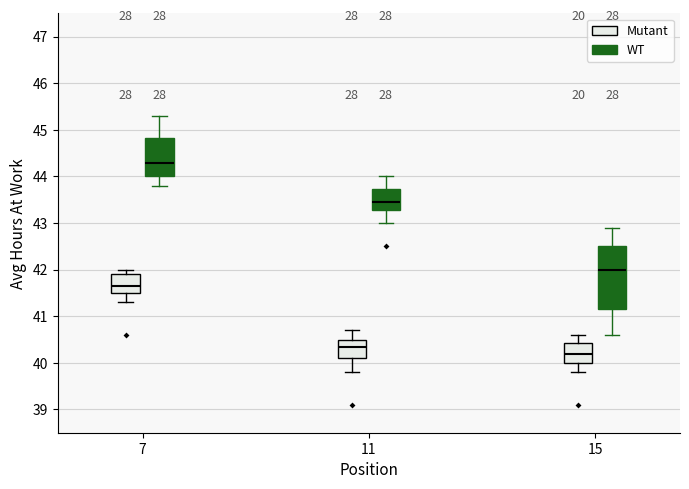

Reading left to right, transcribe this box plot: for each box, give where its median line is, the range the box spans, and where its two whiskers end, as read against the y-axis. The values are not printed on the chart, so give them approximately, as read against the axis.

7 (Mutant): median 41.7, box 41.5 to 41.9, whiskers 41.3 to 42.0
7 (WT): median 44.3, box 44.0 to 44.8, whiskers 43.8 to 45.3
11 (Mutant): median 40.4, box 40.1 to 40.5, whiskers 39.8 to 40.7
11 (WT): median 43.5, box 43.3 to 43.7, whiskers 43.0 to 44.0
15 (Mutant): median 40.2, box 40.0 to 40.4, whiskers 39.8 to 40.6
15 (WT): median 42.0, box 41.2 to 42.5, whiskers 40.6 to 42.9